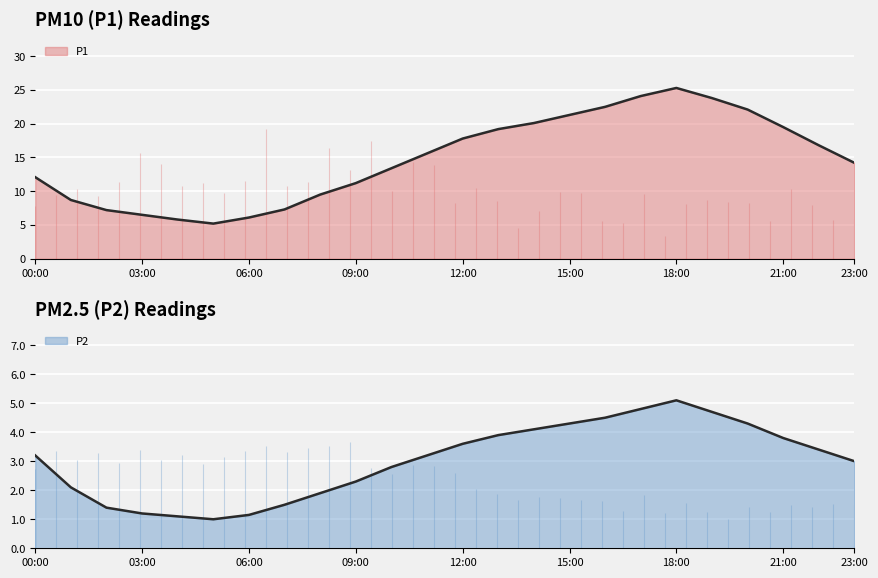

True or false: P2 and P1 intersect in this chart.

False